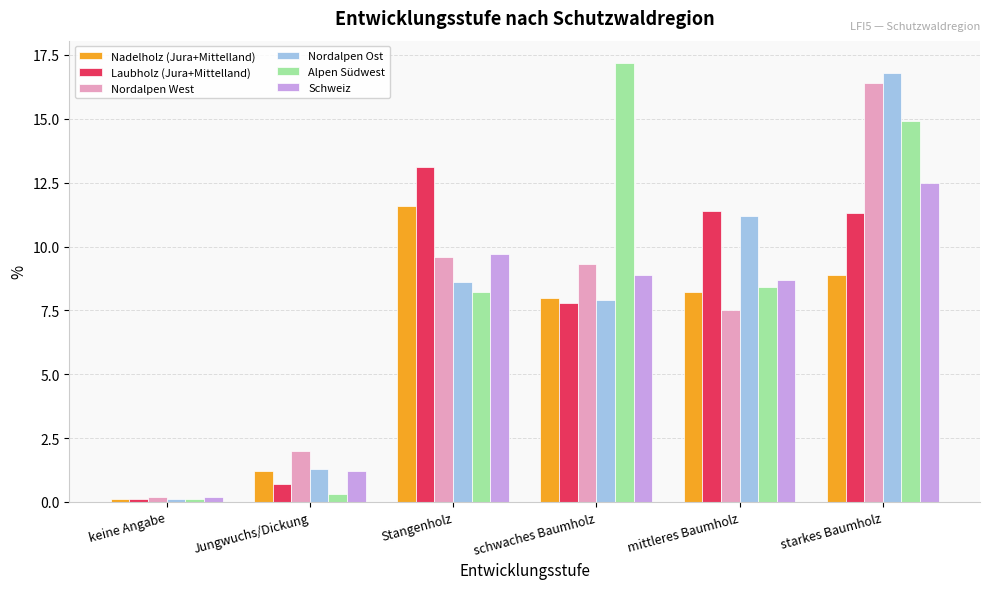

Which series has the widest spread of values?

Alpen Südwest